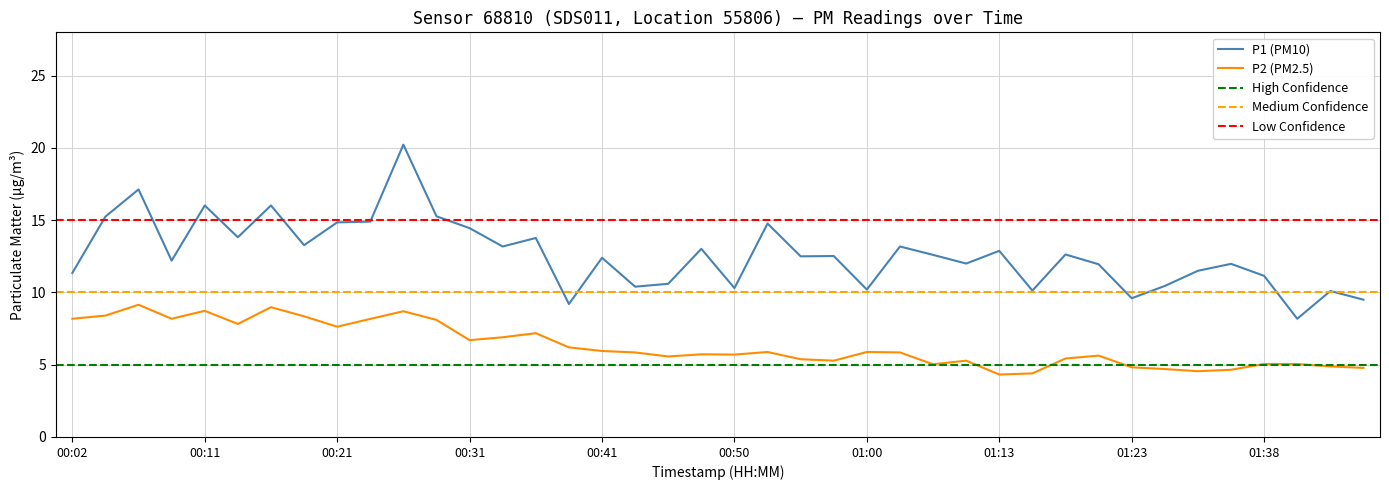

At how many categories does at least one series exceed 19?

1